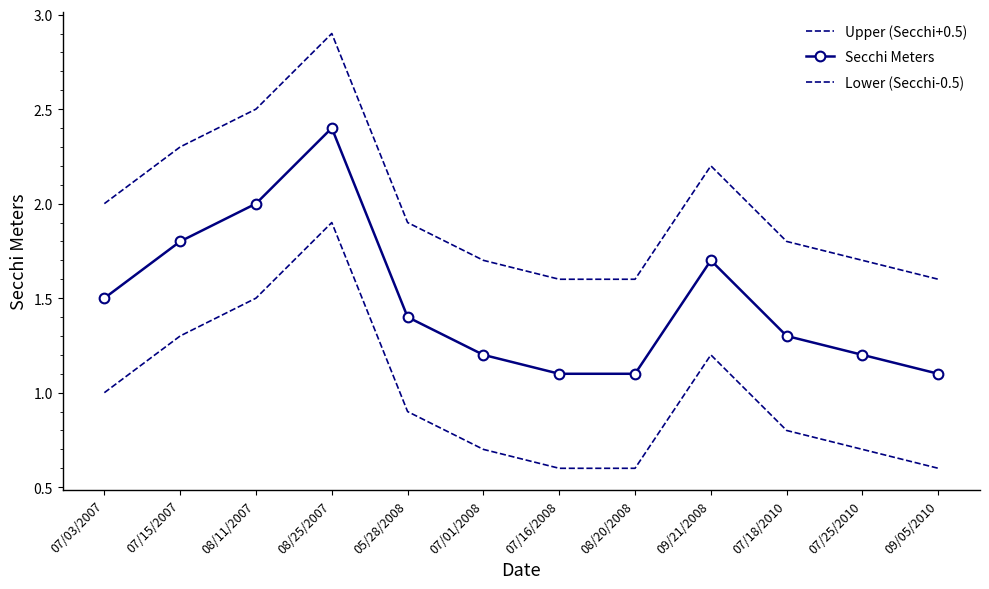

Reading left to right, transcribe all the data shown in this chart.

Upper (Secchi+0.5): 2.0	2.3	2.5	2.9	1.9	1.7	1.6	1.6	2.2	1.8	1.7	1.6
Secchi Meters: 1.5	1.8	2.0	2.4	1.4	1.2	1.1	1.1	1.7	1.3	1.2	1.1
Lower (Secchi-0.5): 1.0	1.3	1.5	1.9	0.9	0.7	0.6	0.6	1.2	0.8	0.7	0.6